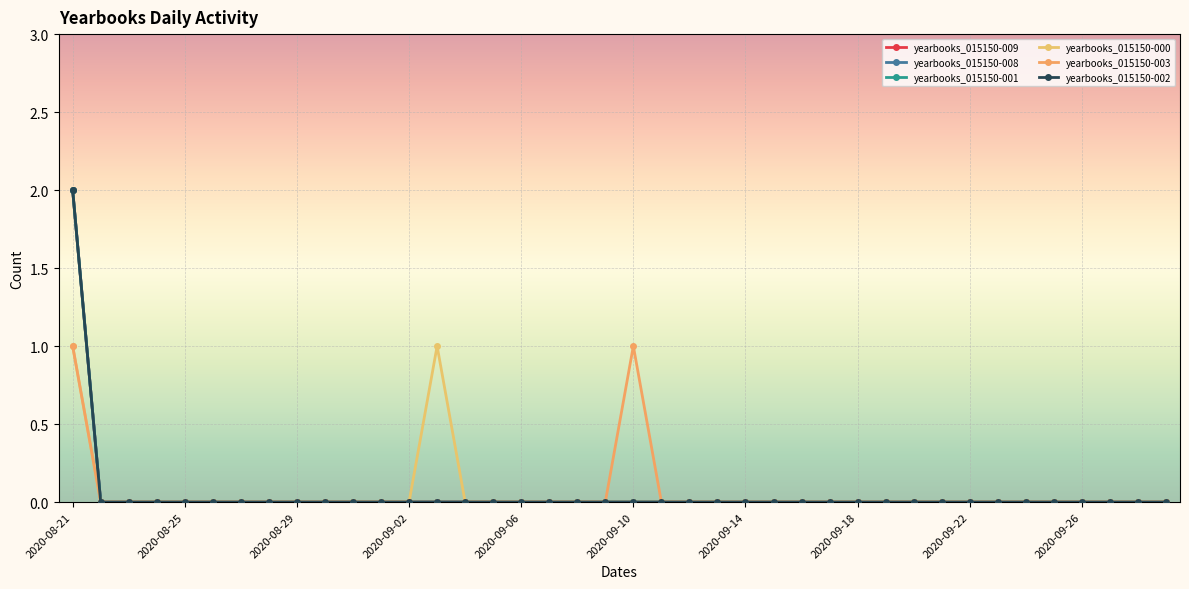

At how many categories does at least one series exceed 1?

1